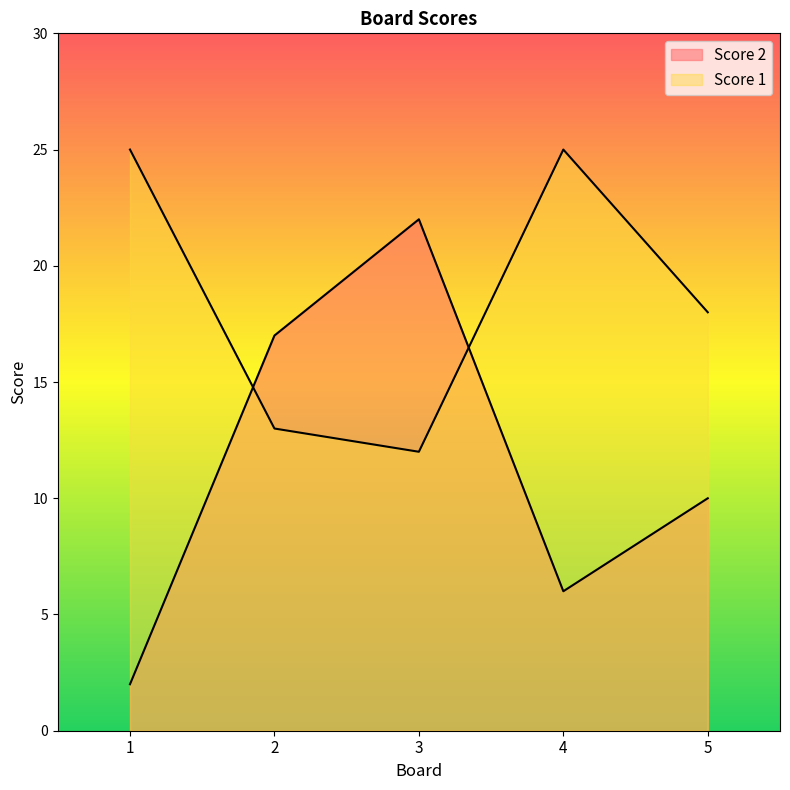

True or false: Score 2 and Score 1 cross at least once.

True